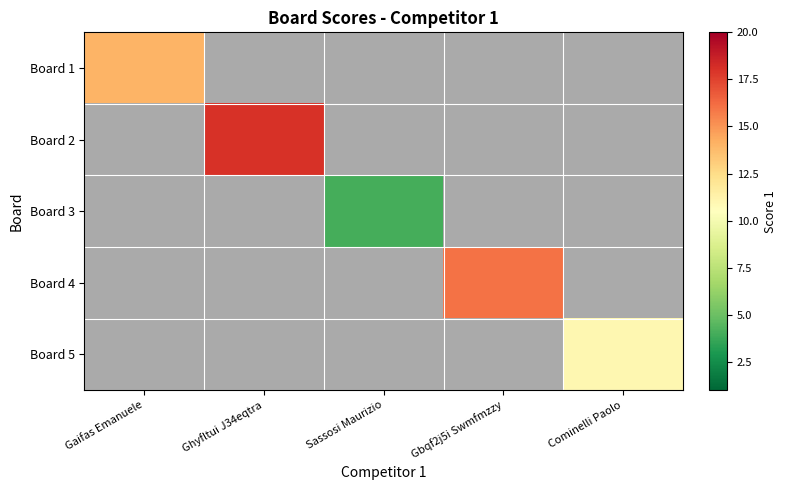

How many series are shown in this chart?

5